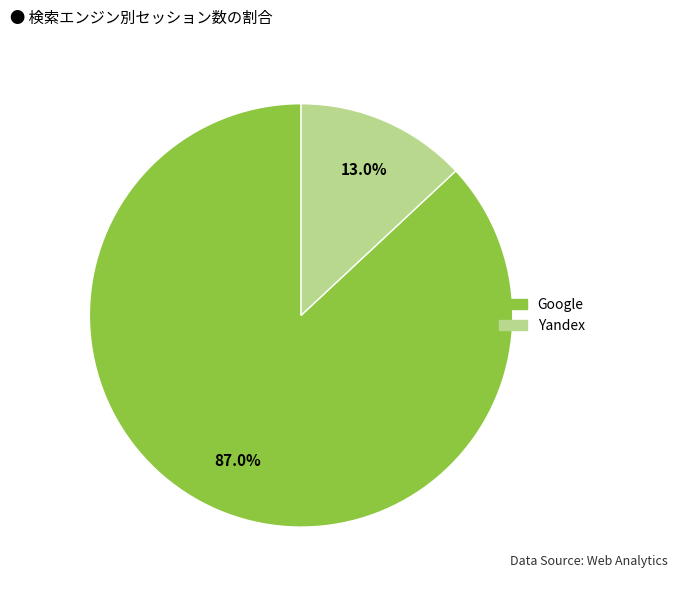

How many segments does this pie chart have?

2